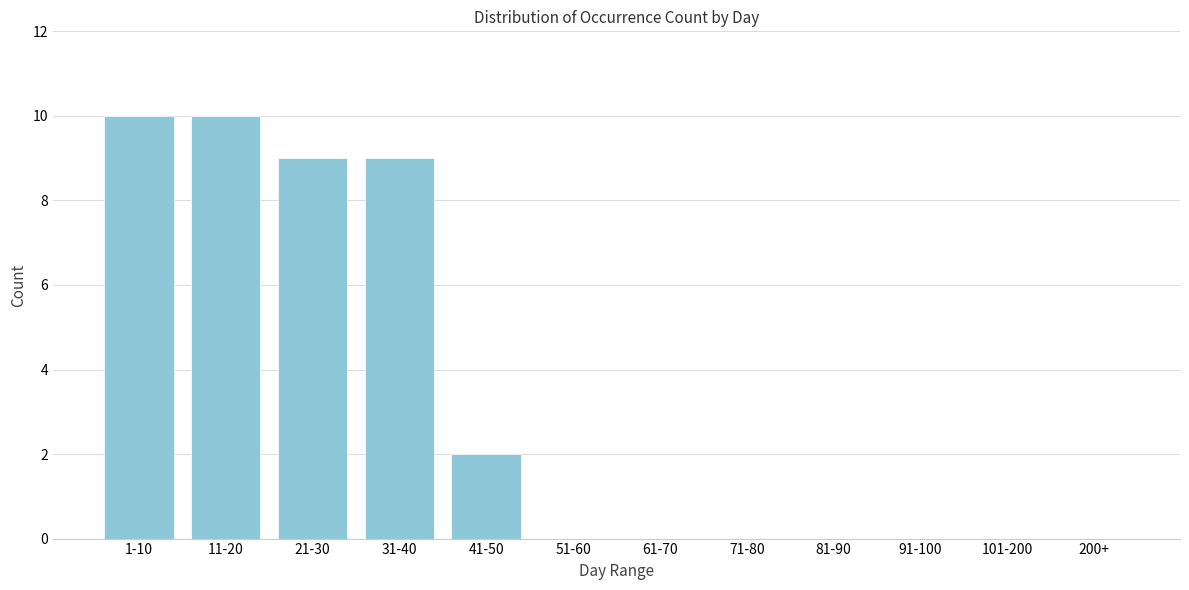

Reading right to left, list all the values displayed in this chart.

200+=0	101-200=0	91-100=0	81-90=0	71-80=0	61-70=0	51-60=0	41-50=2	31-40=9	21-30=9	11-20=10	1-10=10